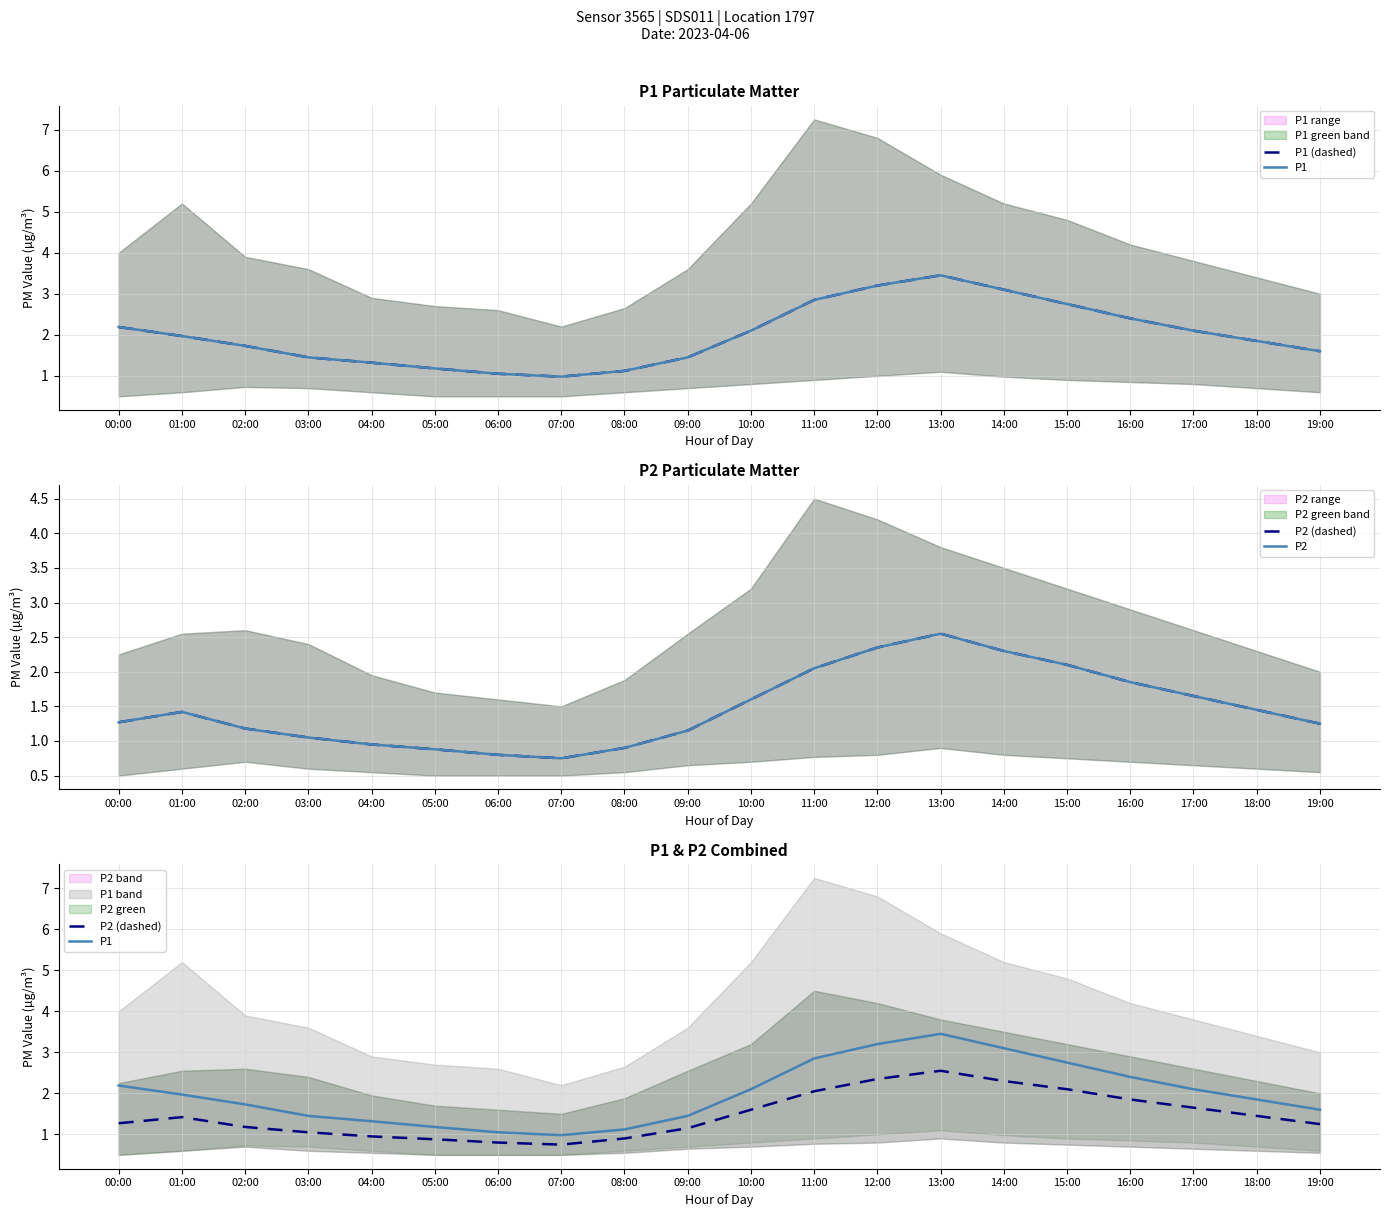

List the series in order of their peak value, highest first.

P1 (dashed), P1, P2 (dashed), P2